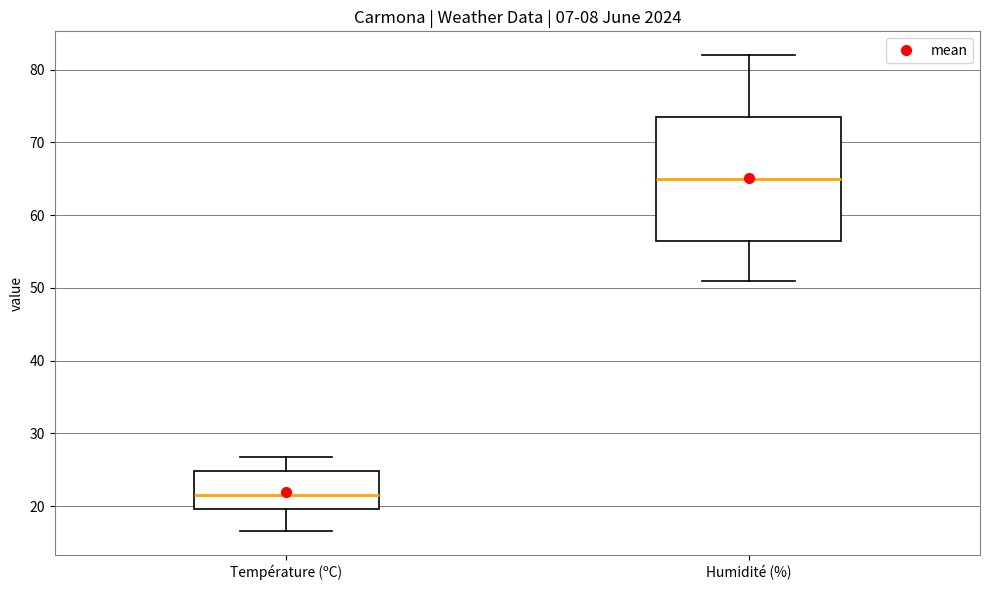

Comparing the boxes themselves (not the whiskers), which one is the tallest?

Humidité (%)